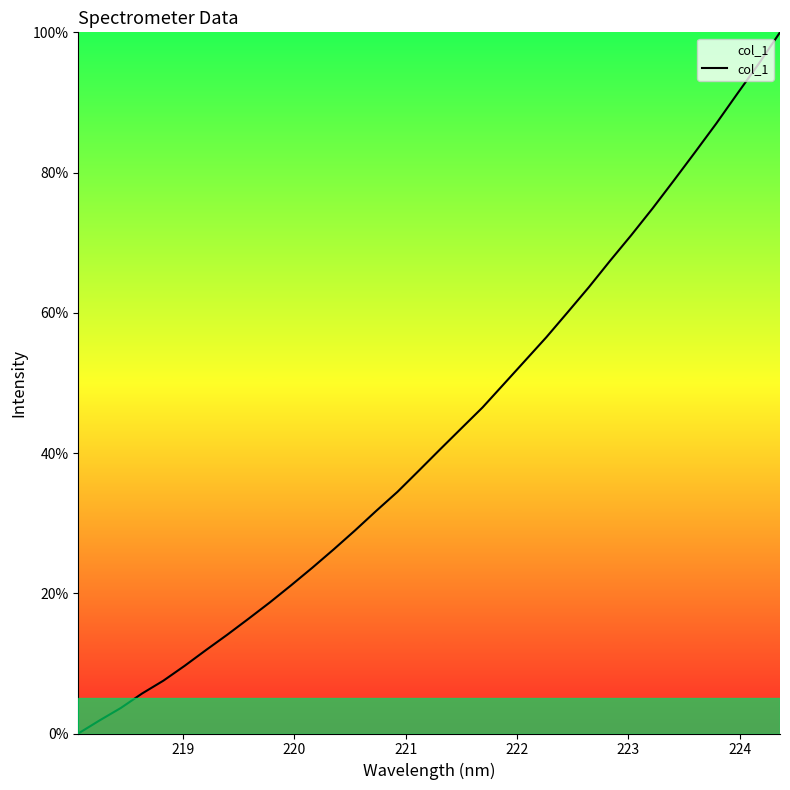

What is the maximum value shown in the chart?

100.0